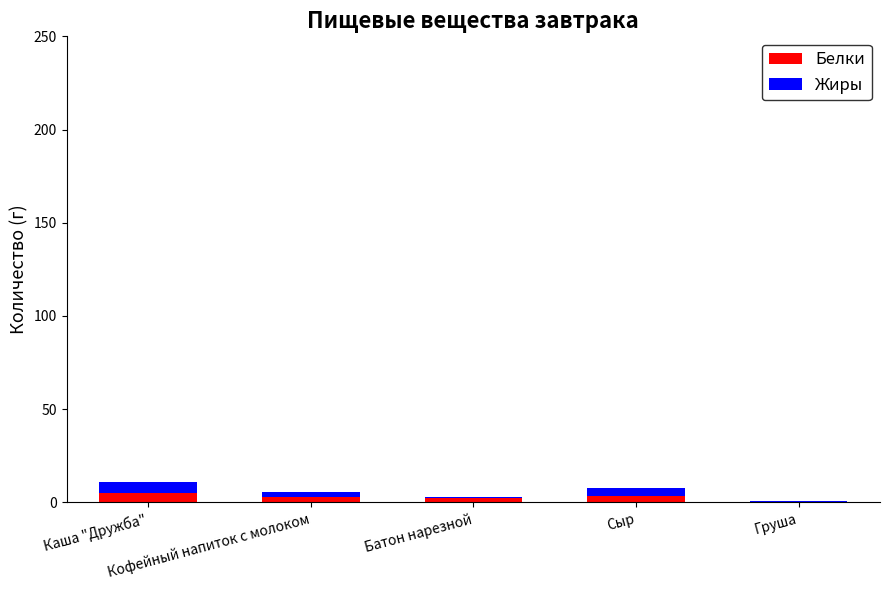

What is the highest value of the Белки series?

5.0